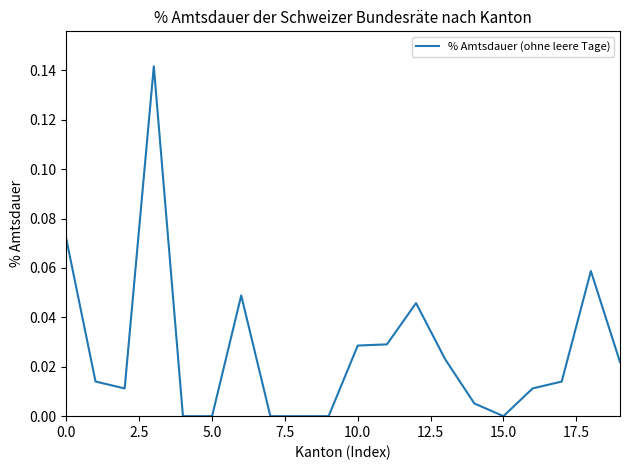

Does the chart have visible grid lines?

No